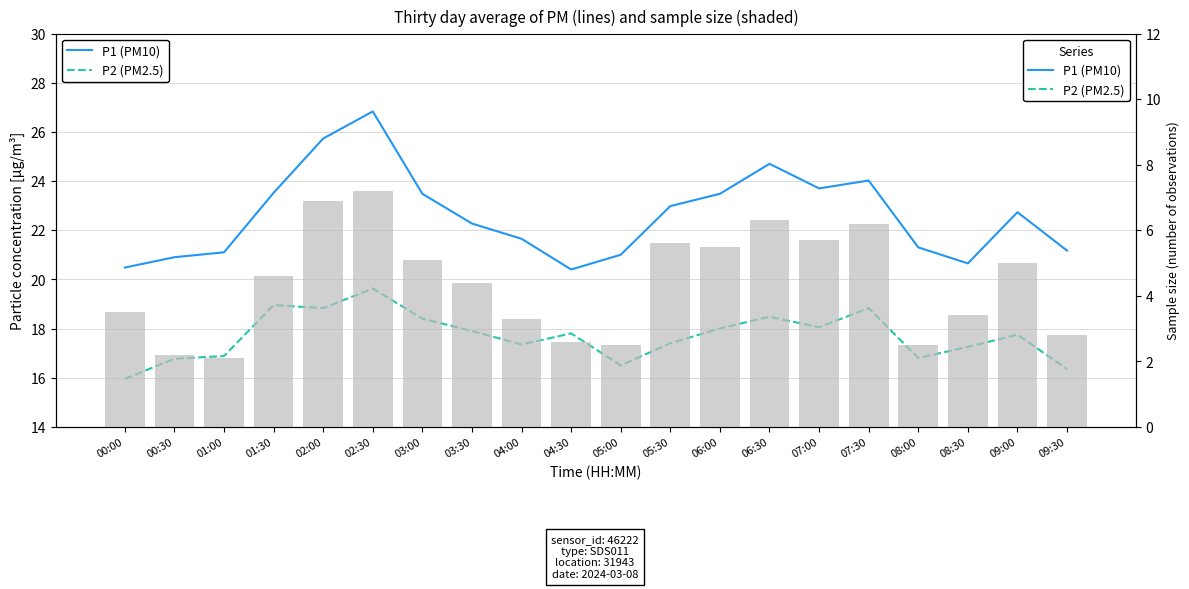

Which series has the widest spread of values?

P1 (PM10)